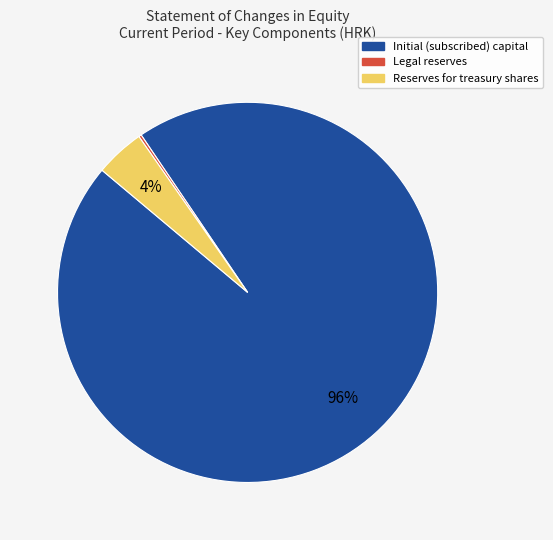

To the nearest percent, what is the average slice percentage?

33%